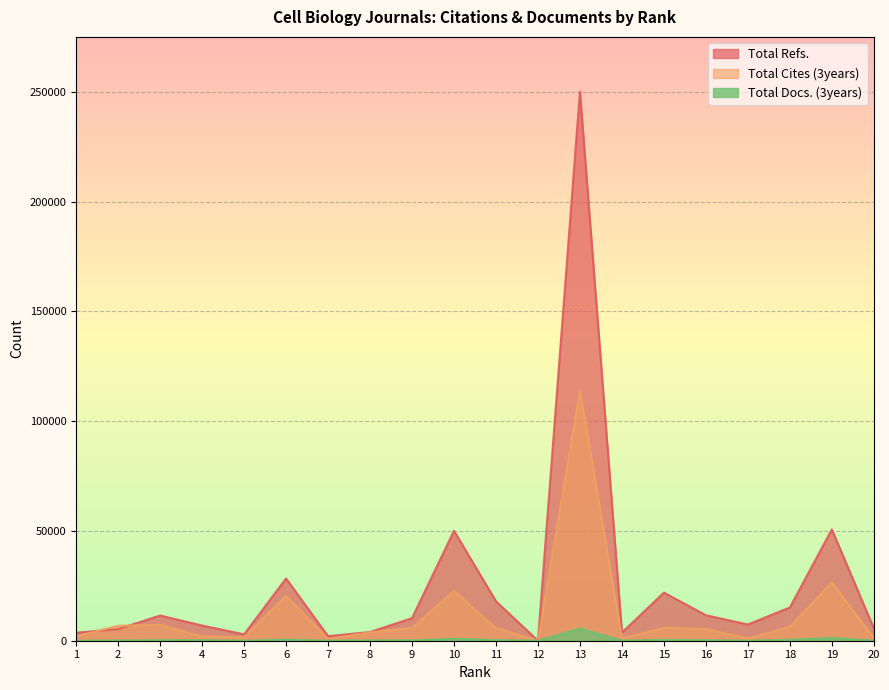

What is the greatest value displayed?

250075